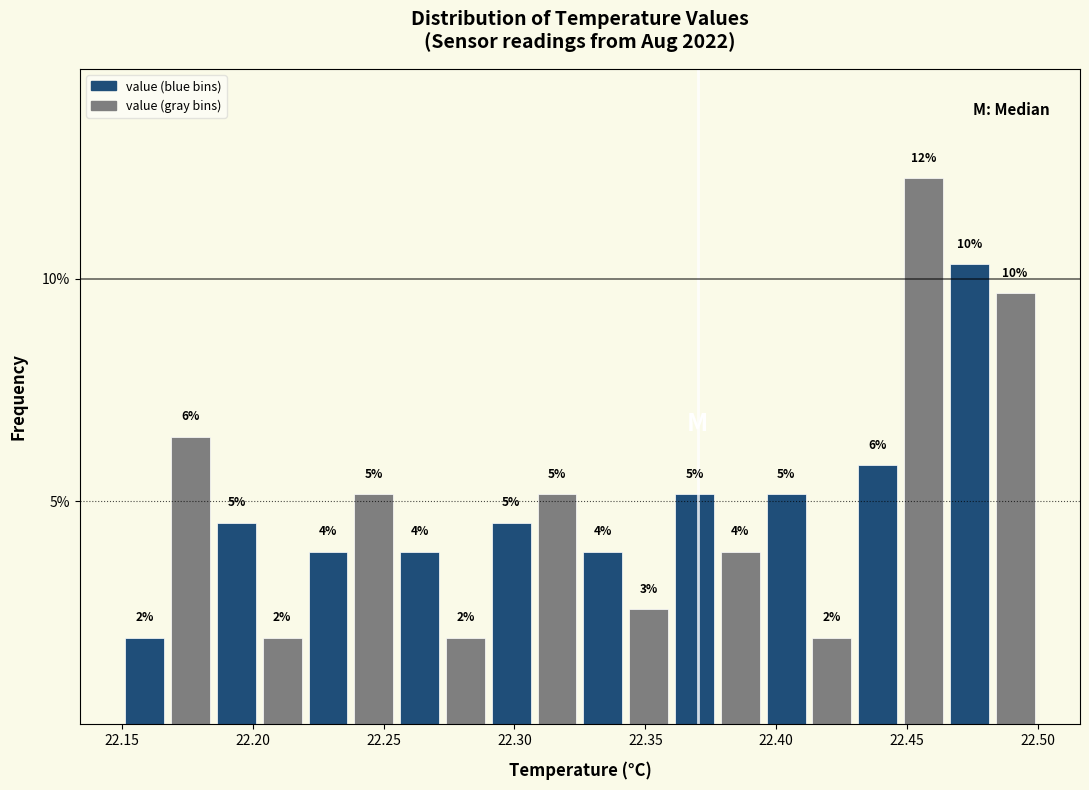

Around what value on the x-axis is the tallest bar? Give the approximate position of its centre, as read against the axis.

22.455